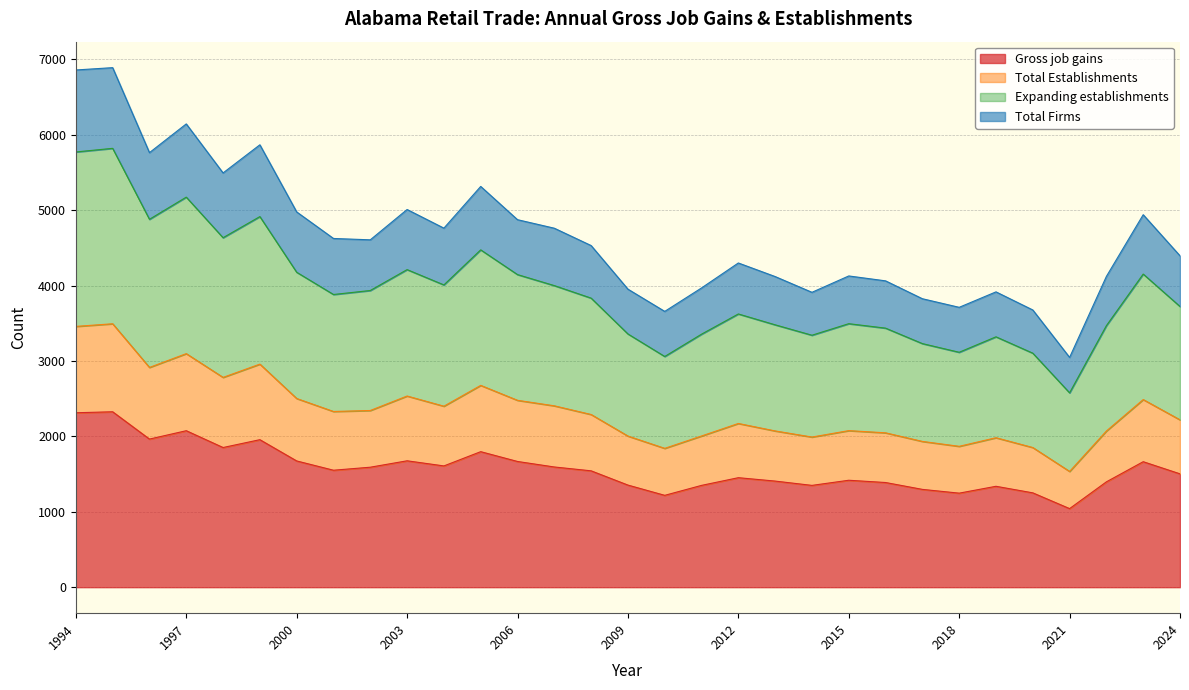

What is the maximum value shown in the chart?

6889